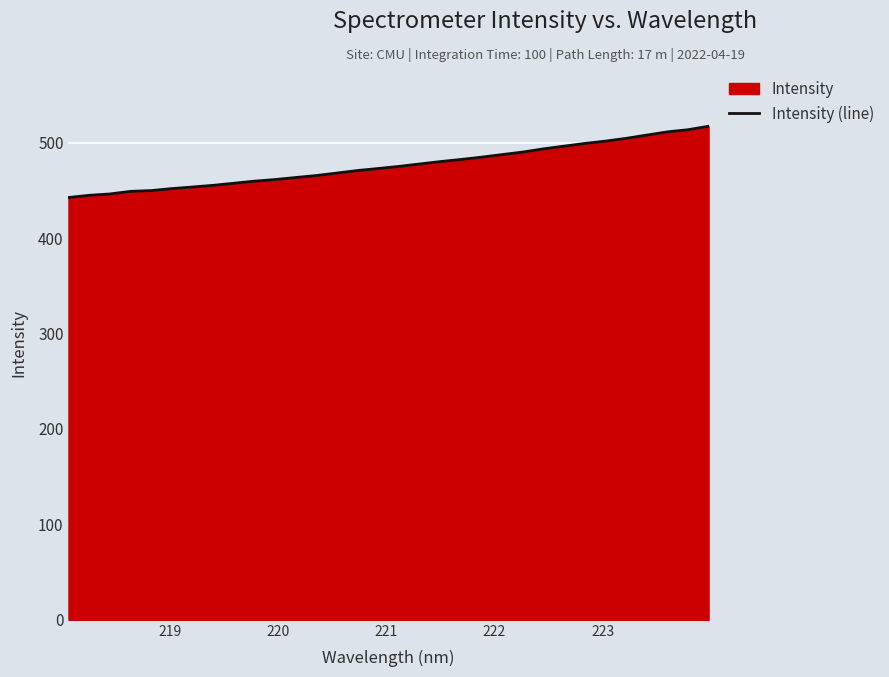

What is the greatest value displayed?

517.2